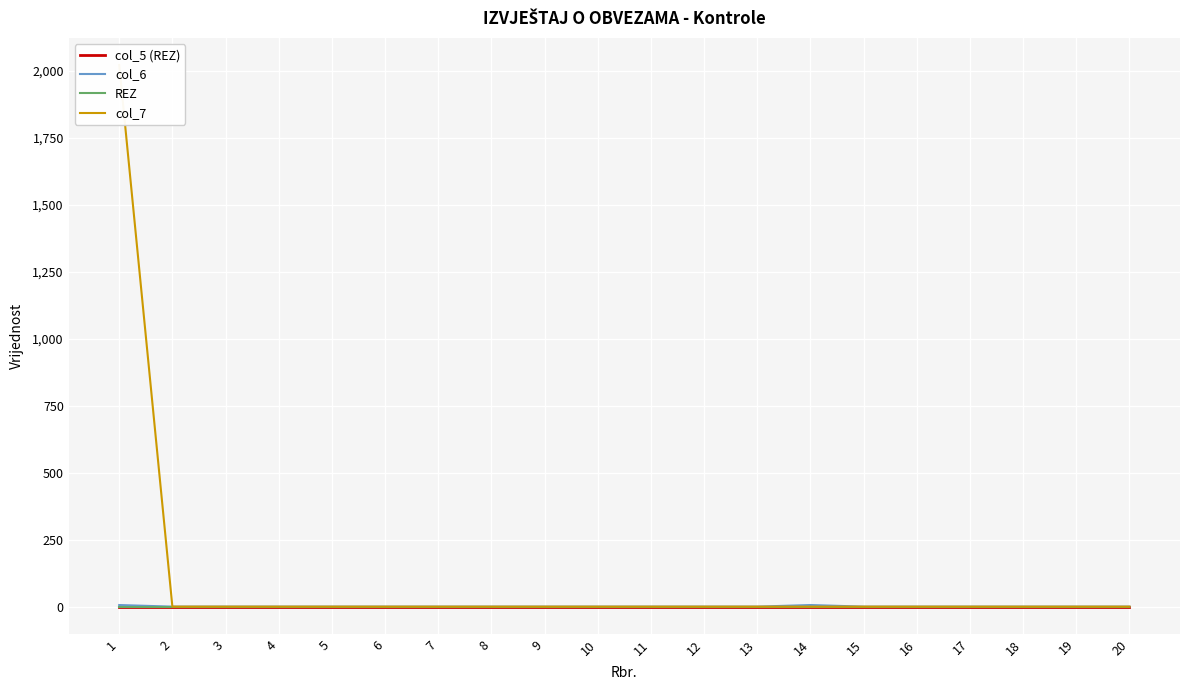

Which series has the widest spread of values?

col_7